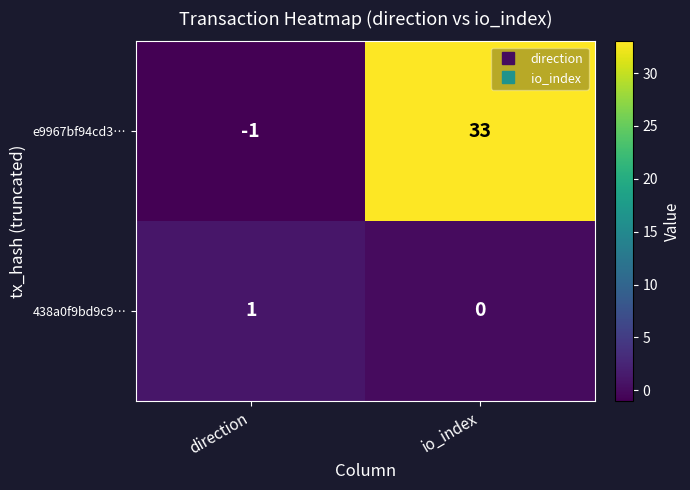

Reading left to right, transcribe all the data shown in this chart.

e9967bf94cd3…: direction=-1	io_index=33
438a0f9bd9c9…: direction=1	io_index=0